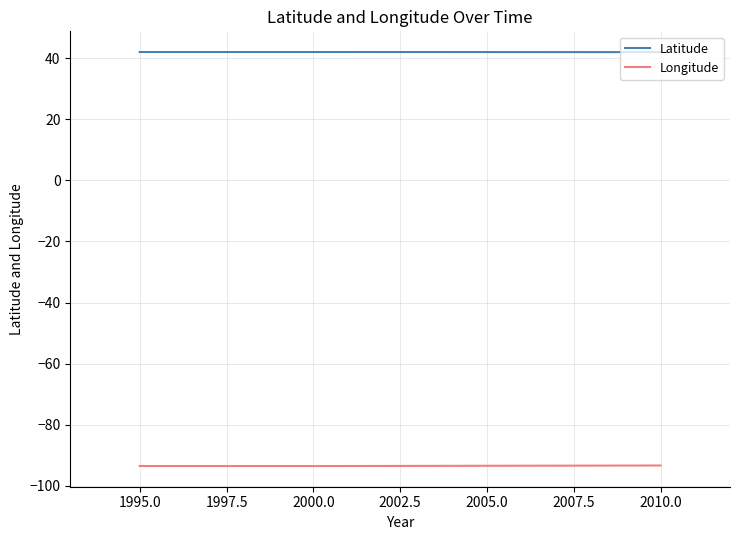

Does the chart have visible grid lines?

Yes